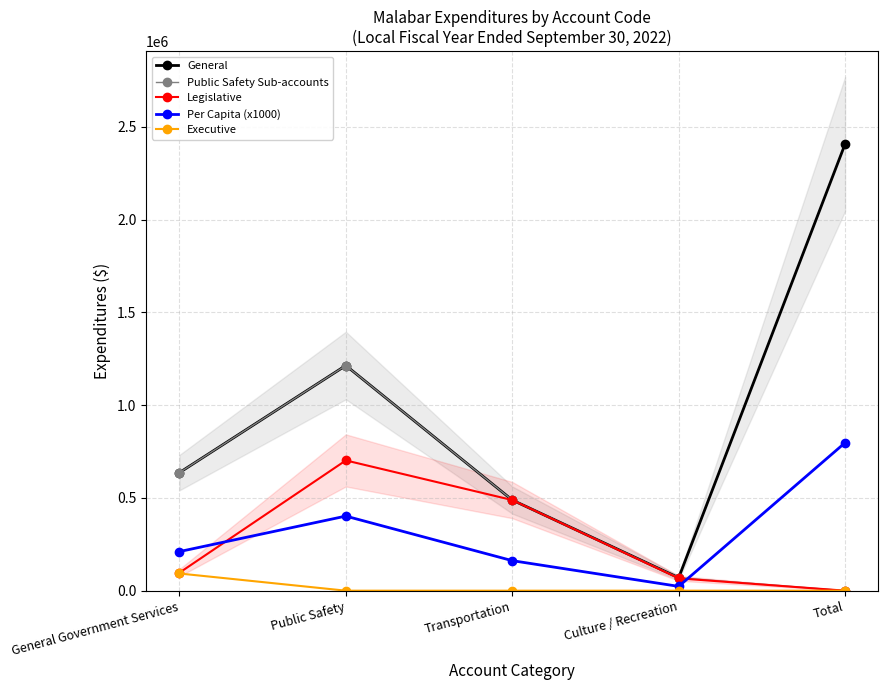

The Executive series shows 92643 at General Government Services. True or false?

True